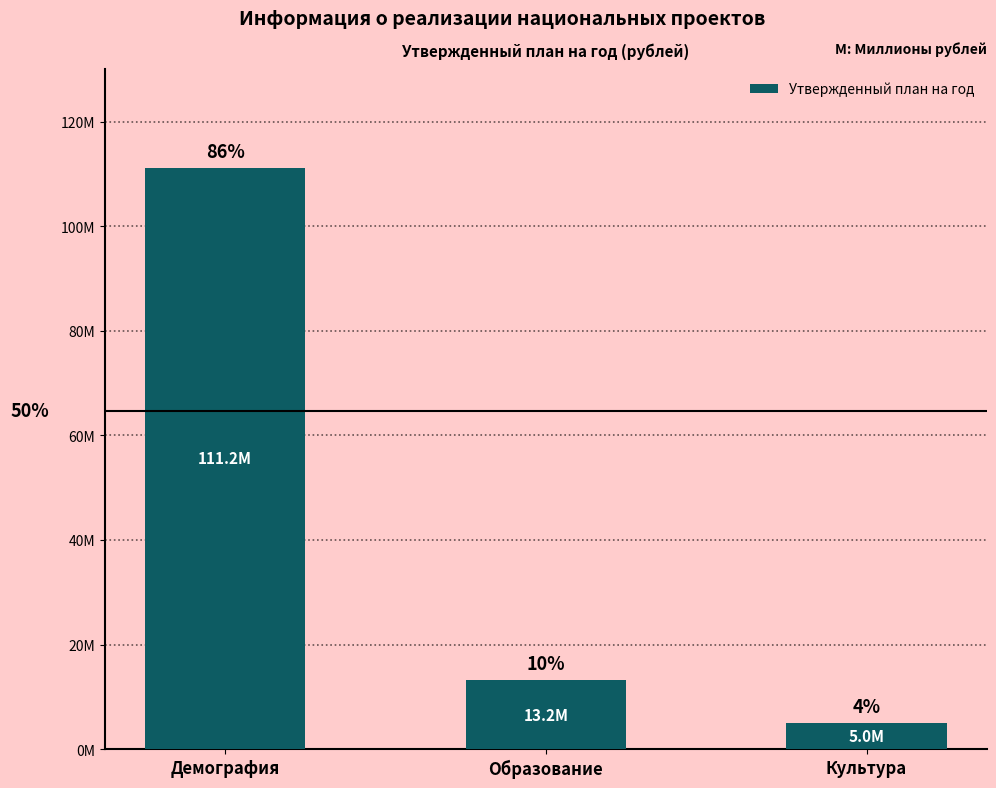

What position from the right is Культура?

1